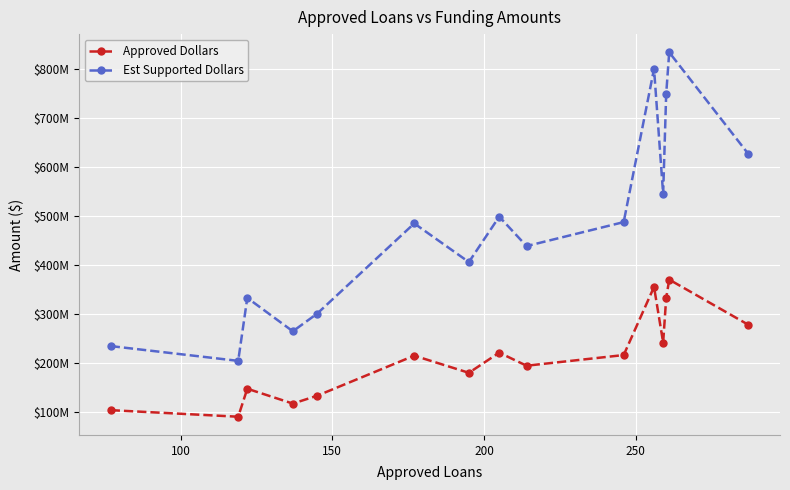

What are all the series names shown in the legend?

Approved Dollars, Est Supported Dollars